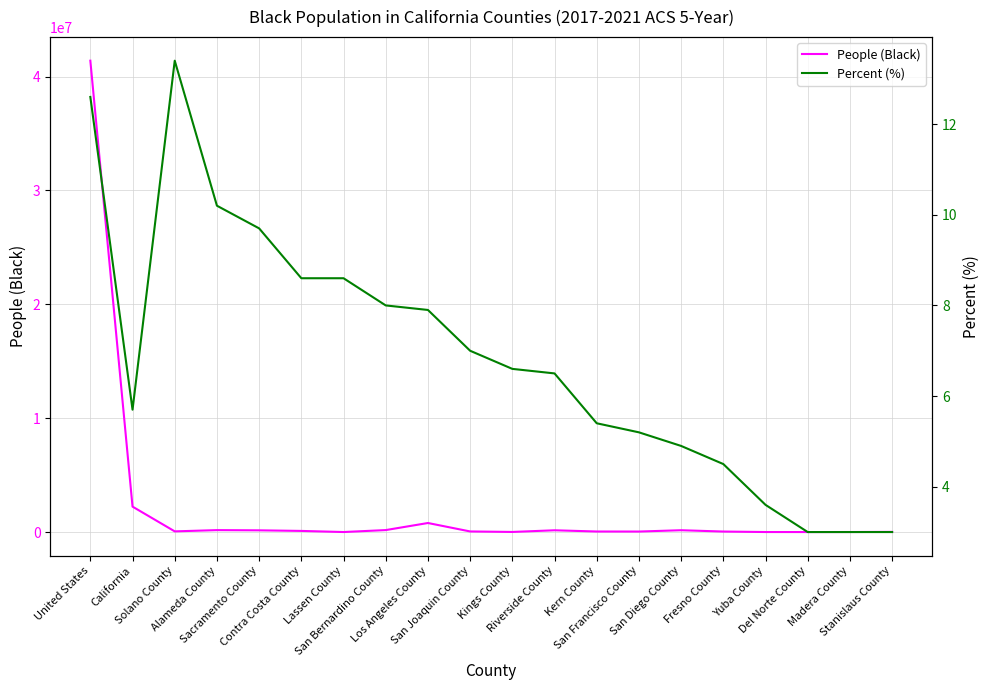

What is the difference between the maximum and minimum values in the Percent (%) series?

10.4